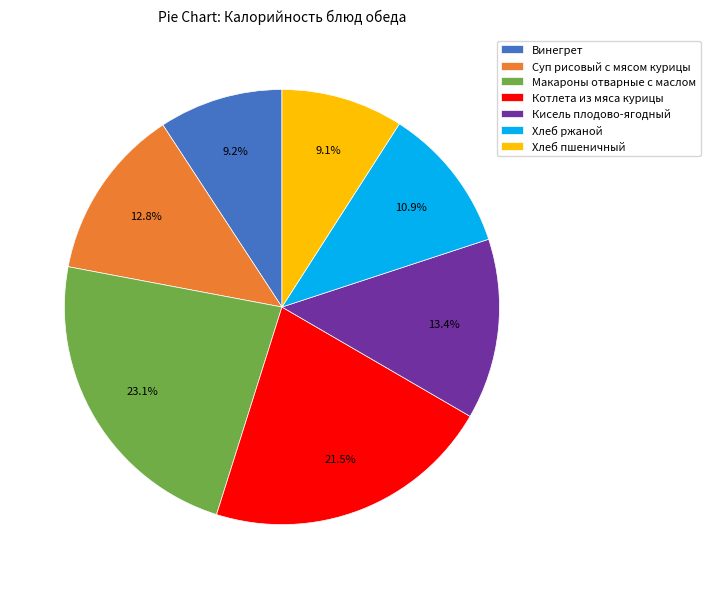

To the nearest percent, what is the average slice percentage?

14%